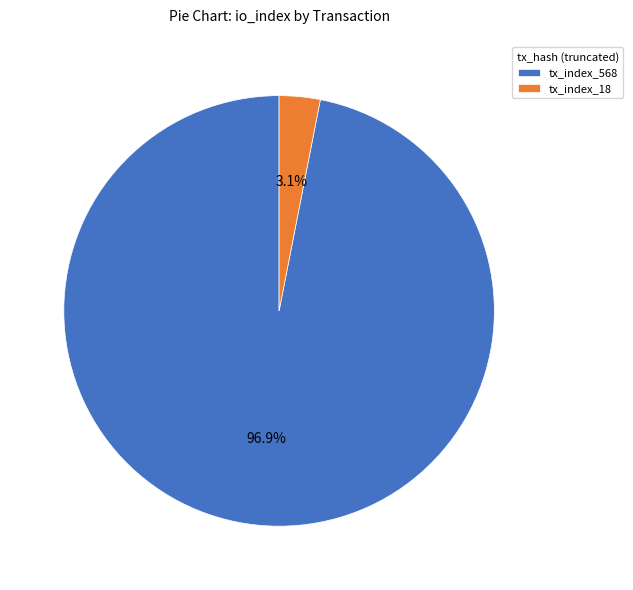

To the nearest percent, what portion does tx_index_18 represent?

3%